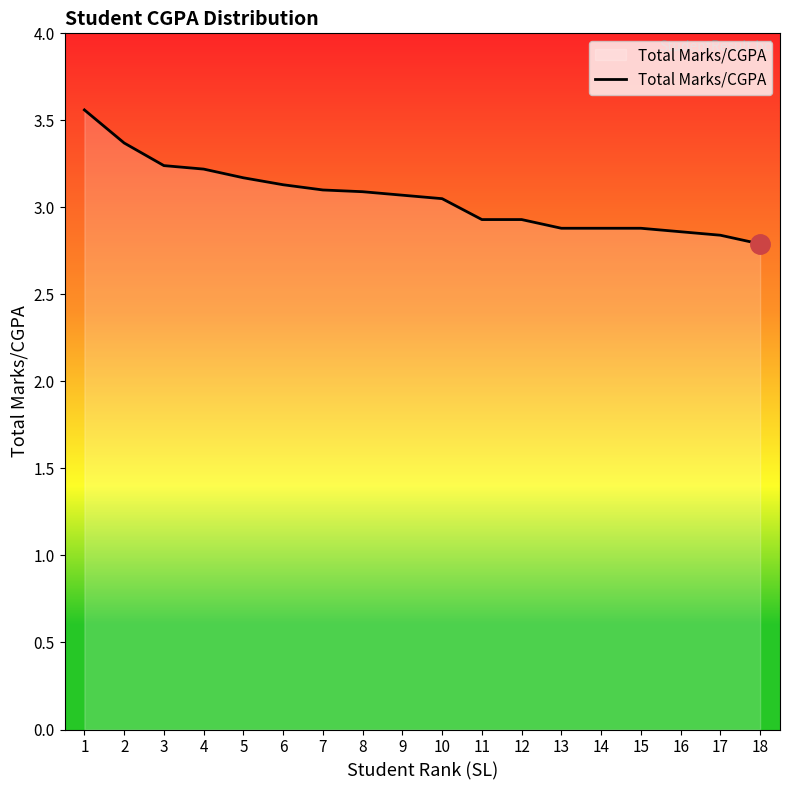

What is the difference between the maximum and minimum values?

0.8